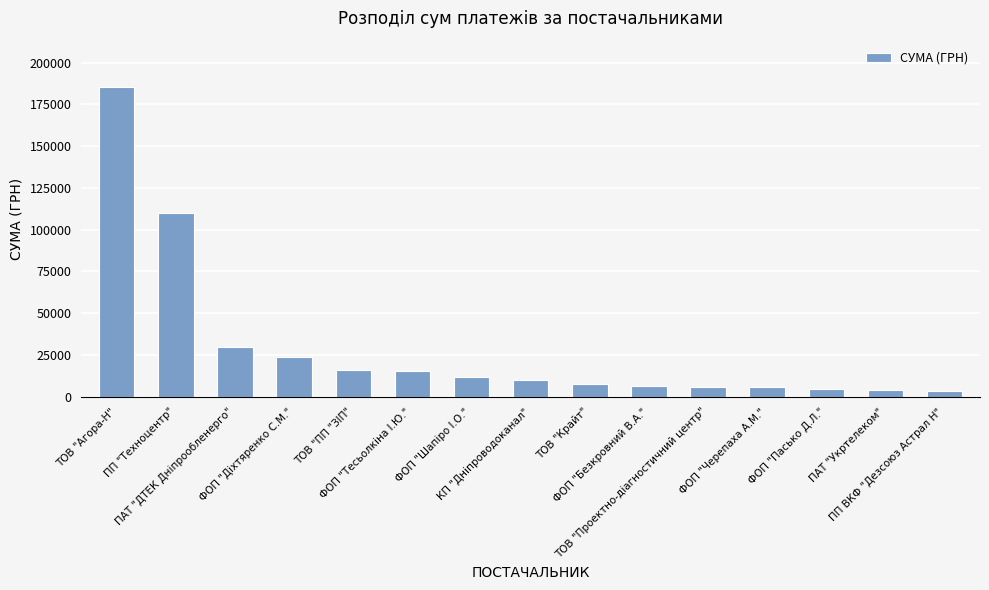

What is the label of the 6th bar from the right?

ФОП "Безкровний В.А."